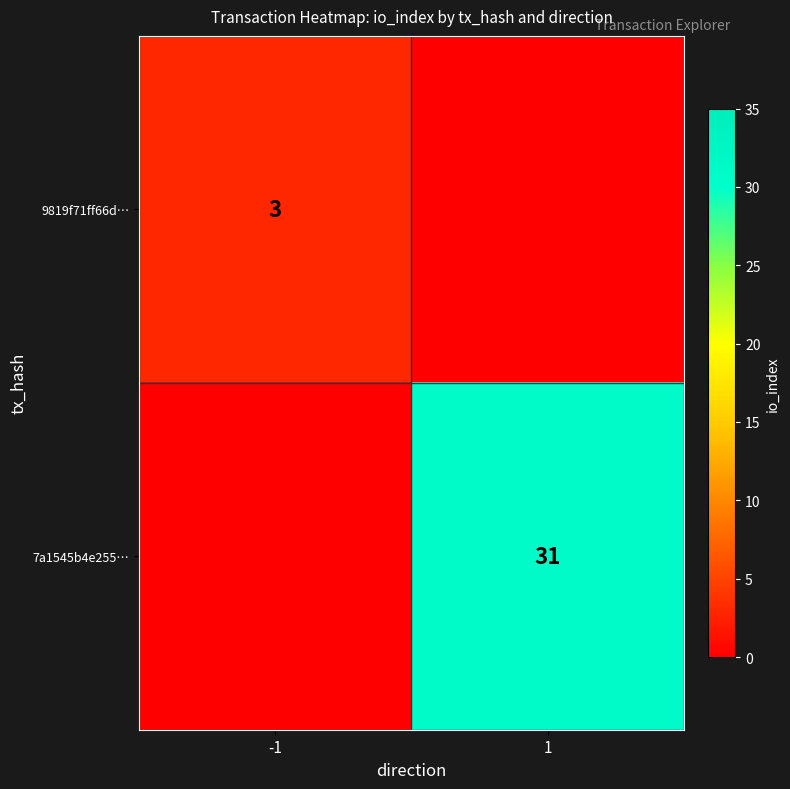

Is it true that 9819f71ff66d… equals 1 at -1?

False